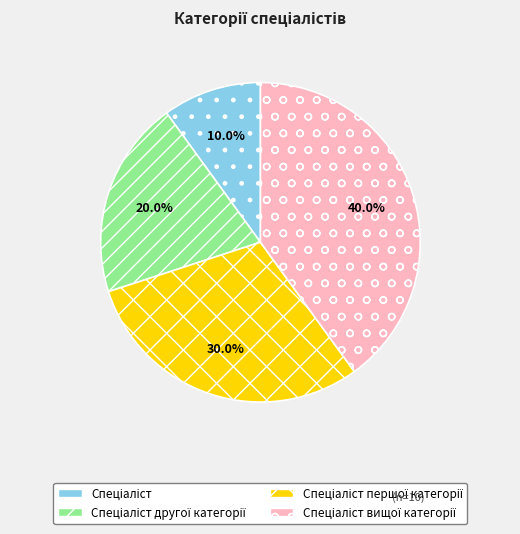

Does any single category account for the majority?

No